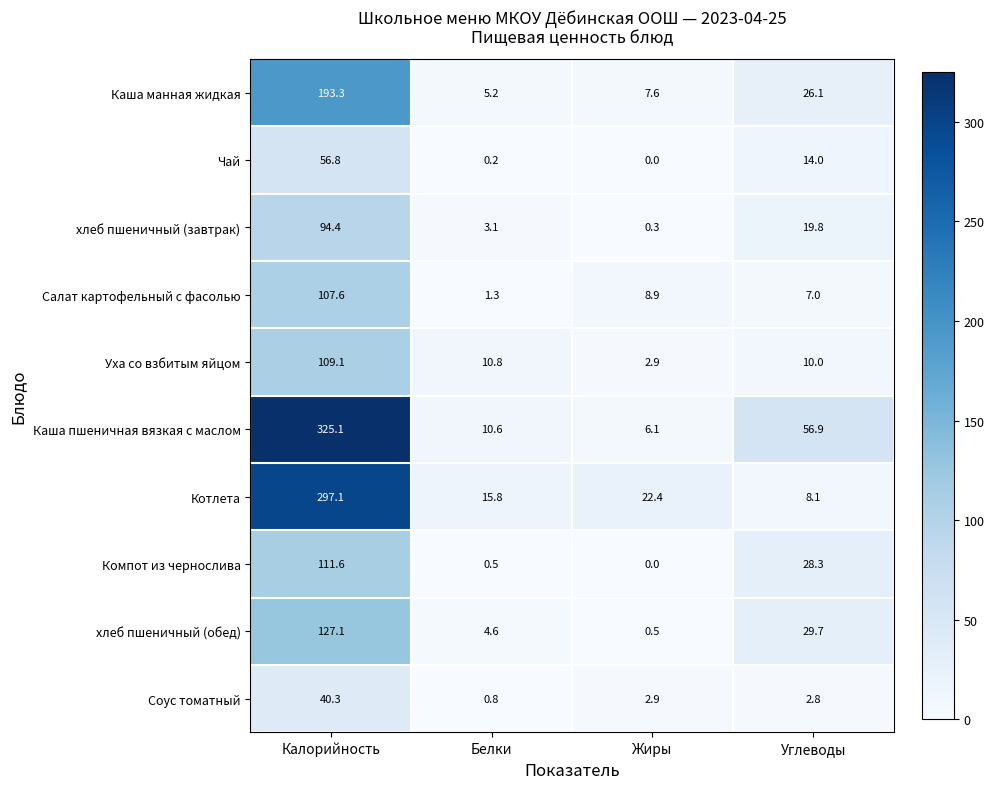

What is the sum of the хлеб пшеничный (завтрак) values at Белки and Углеводы?

22.9